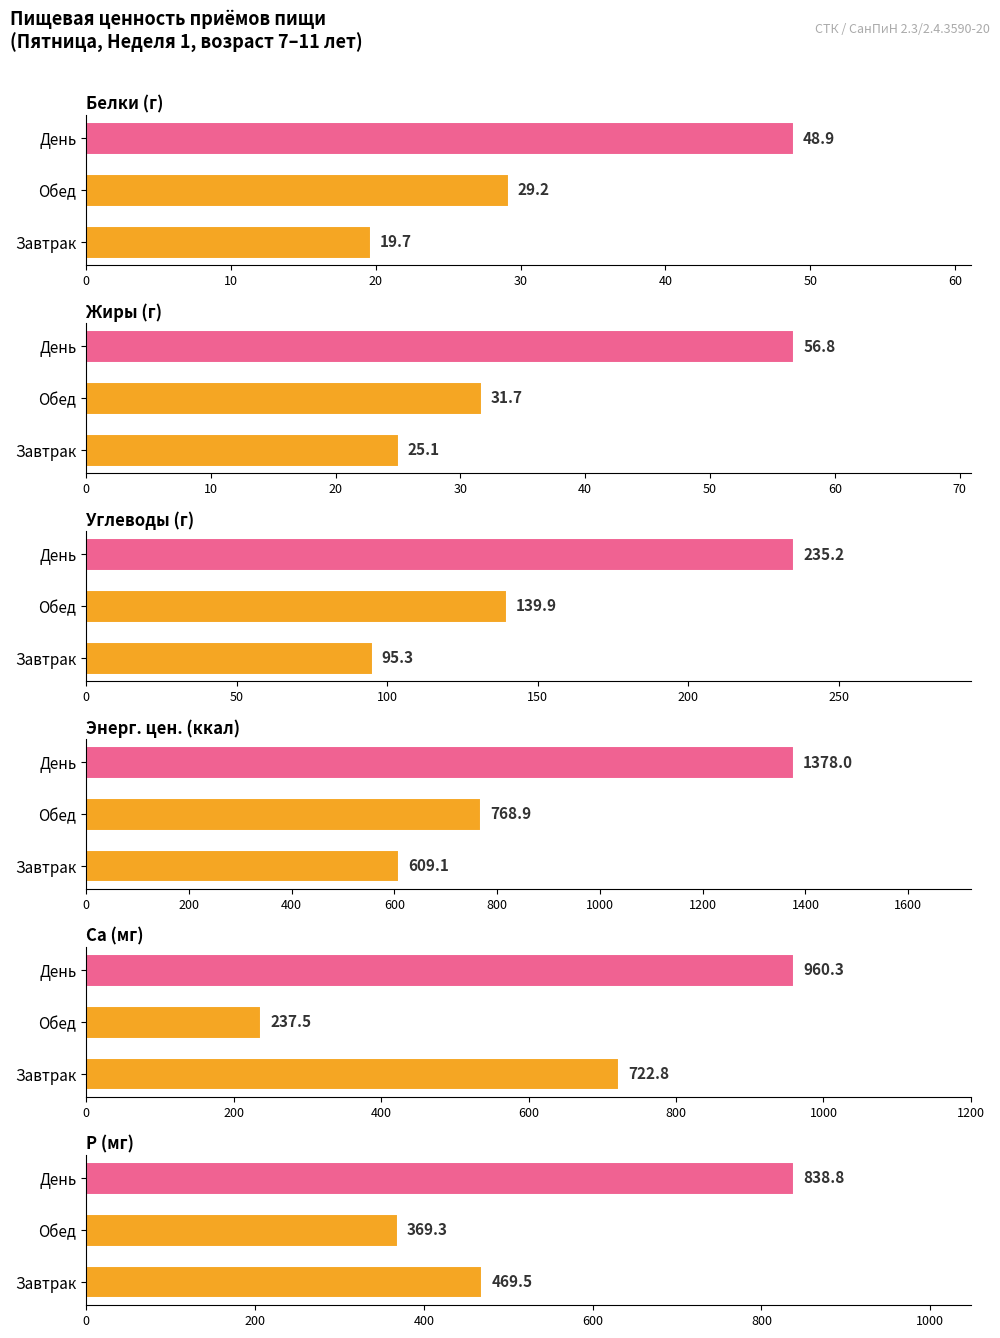

What is the maximum value shown in the chart?

1378.0